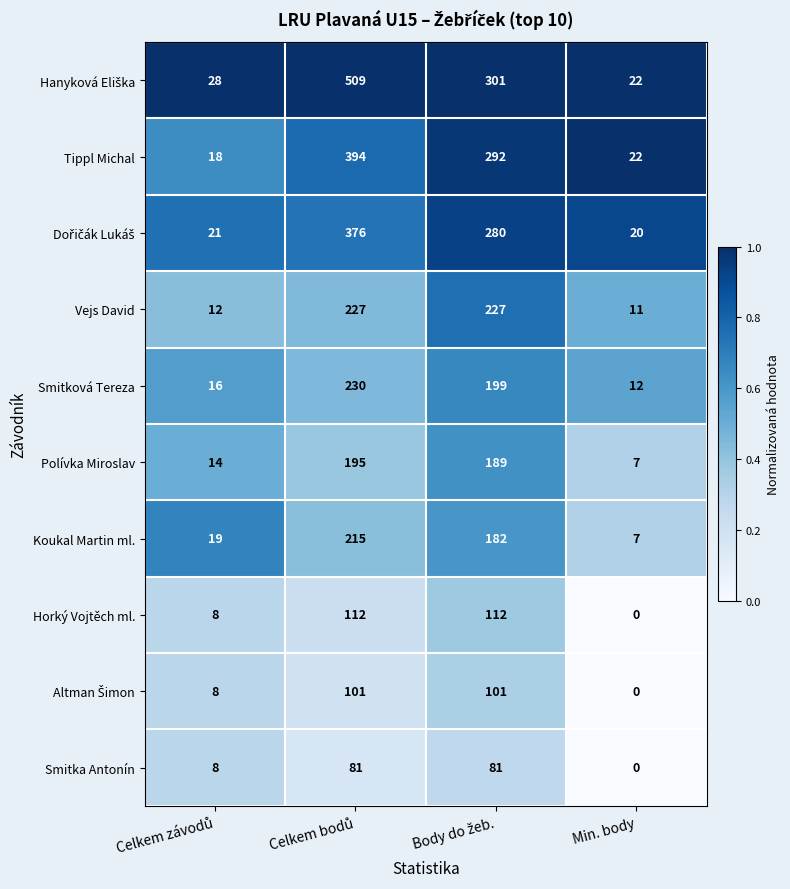

Is it true that Polívka Miroslav equals 10 at Min. body?

False